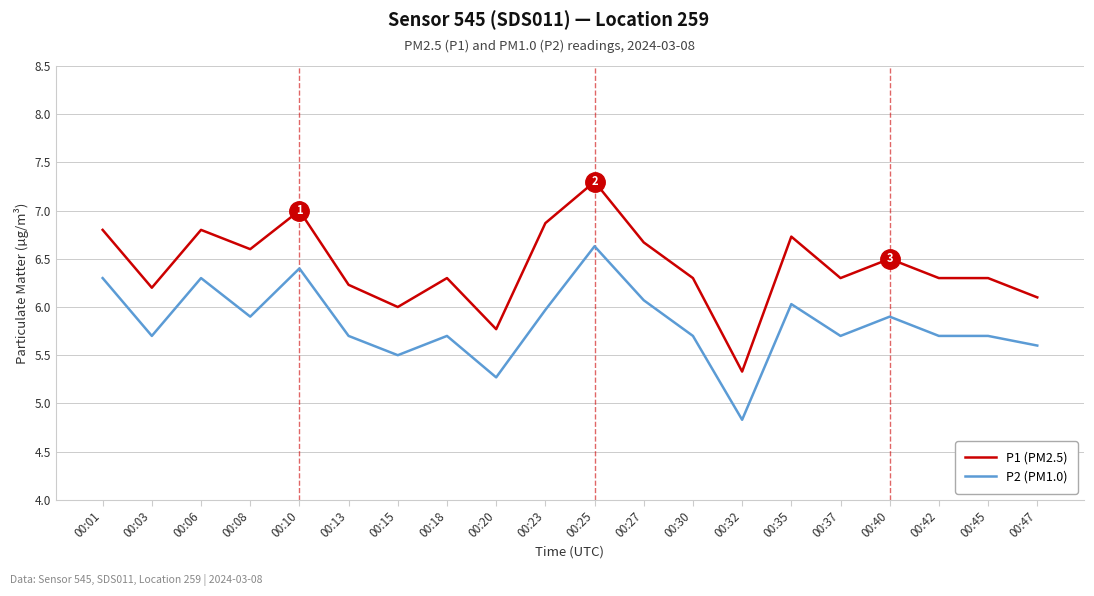

At which category is the sum across all series the highest?

00:25